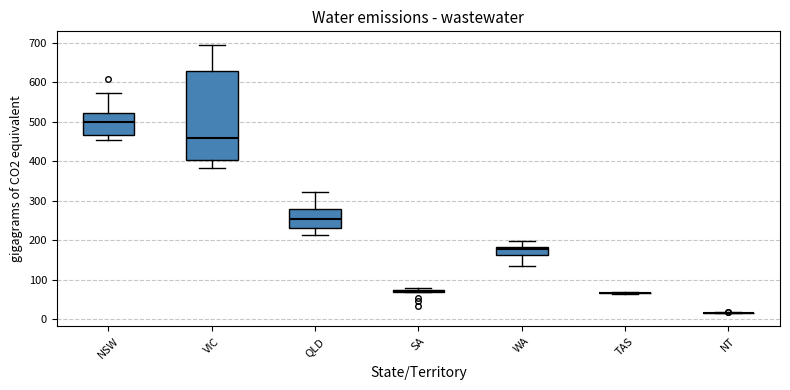

Reading left to right, transcribe this box plot: for each box, give where its median line is, the range the box spans, and where its two whiskers end, as read against the y-axis. The values are not printed on the chart, so give them approximately, as read against the axis.

NSW: median 500, box 470 to 520, whiskers 450 to 570
VIC: median 460, box 400 to 630, whiskers 380 to 700
QLD: median 250, box 230 to 280, whiskers 210 to 320
SA: box collapsed to a line at 70, whiskers 70 to 80
WA: median 180 (just below the box's upper edge), box 160 to 180, whiskers 140 to 200
TAS: box collapsed to a line at 70, whiskers 60 to 70
NT: box collapsed to a line at 20, whiskers 20 to 20